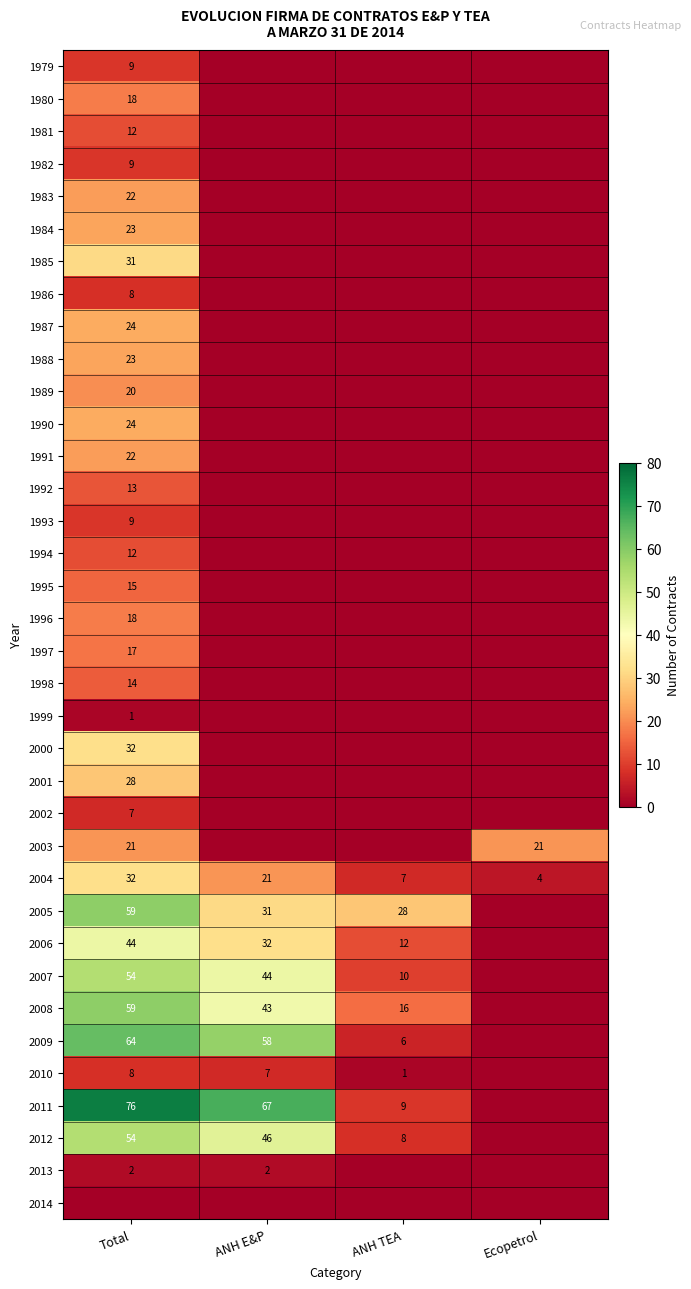

Is it true that 2007 equals 10 at ANH TEA?

True